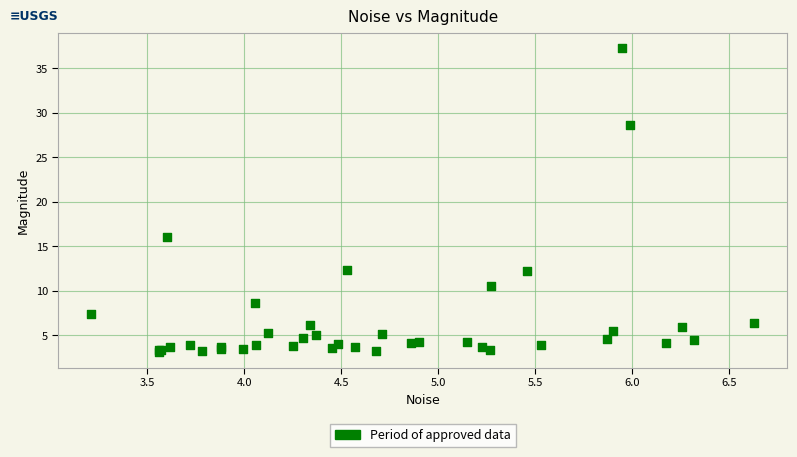

What Y value in the scatter plot is closest to 20?

16.1